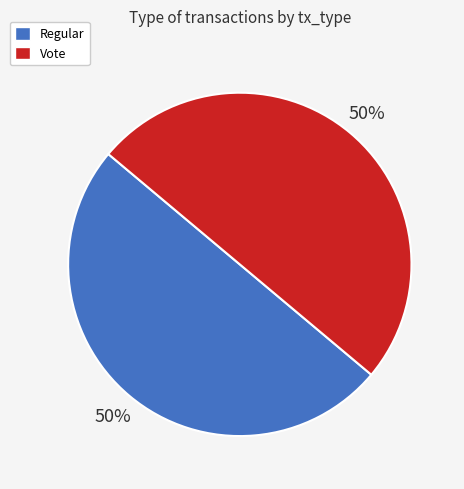

To the nearest percent, what is the combined percentage of Regular and Vote?

100%